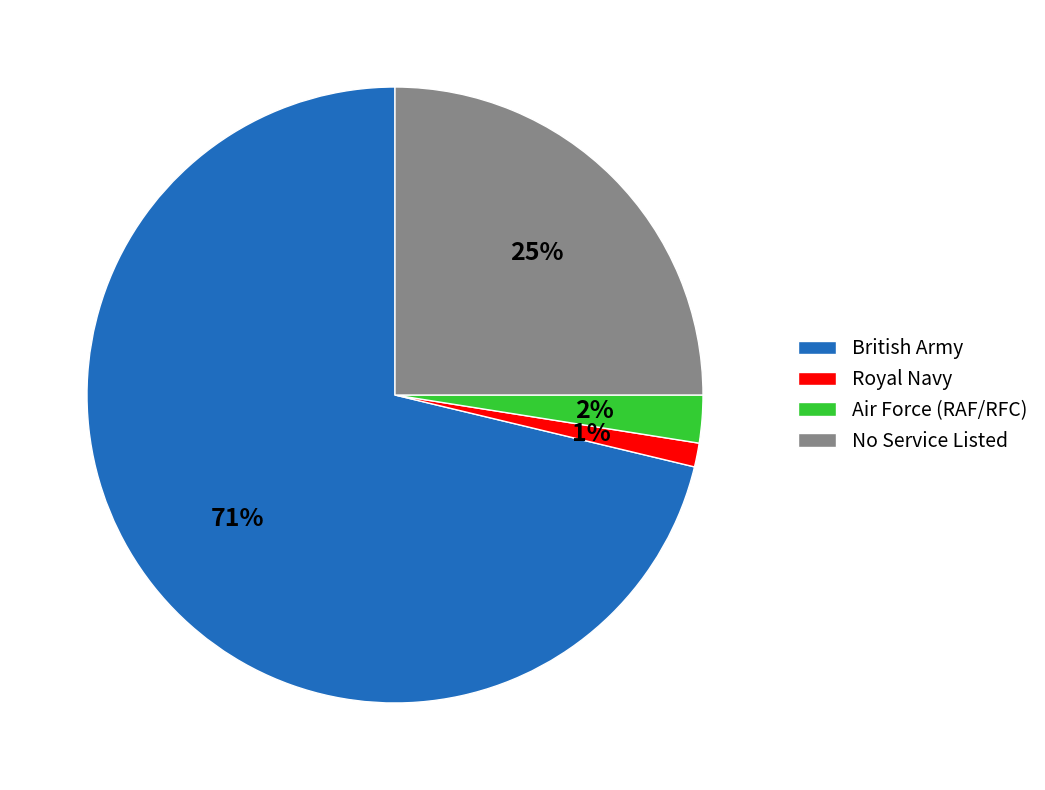

What is the ratio of the value at Air Force (RAF/RFC) to the value at Royal Navy?

2.0